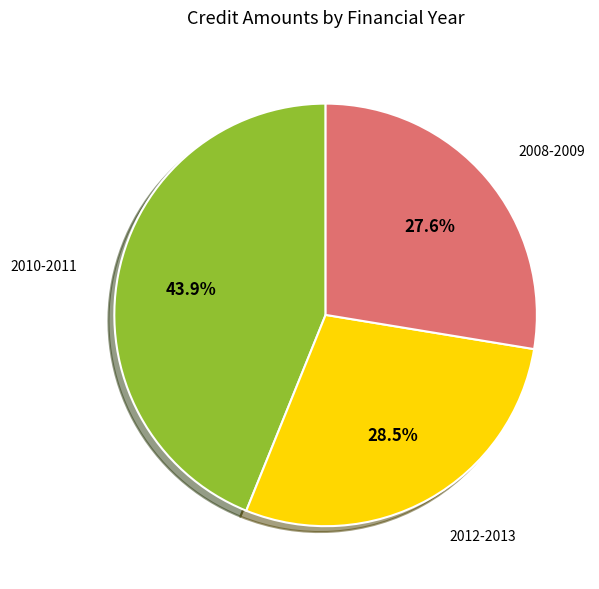

Does any single category account for the majority?

No